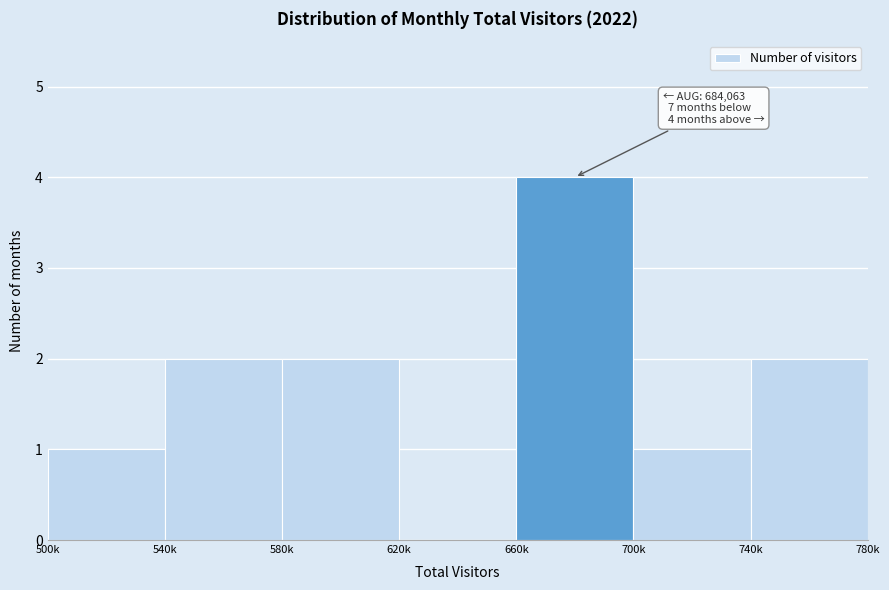

Reading left to right, transcribe all the data shown in this chart.

500k=1	540k=2	580k=2	620k=0	660k=4	700k=1	740k=2